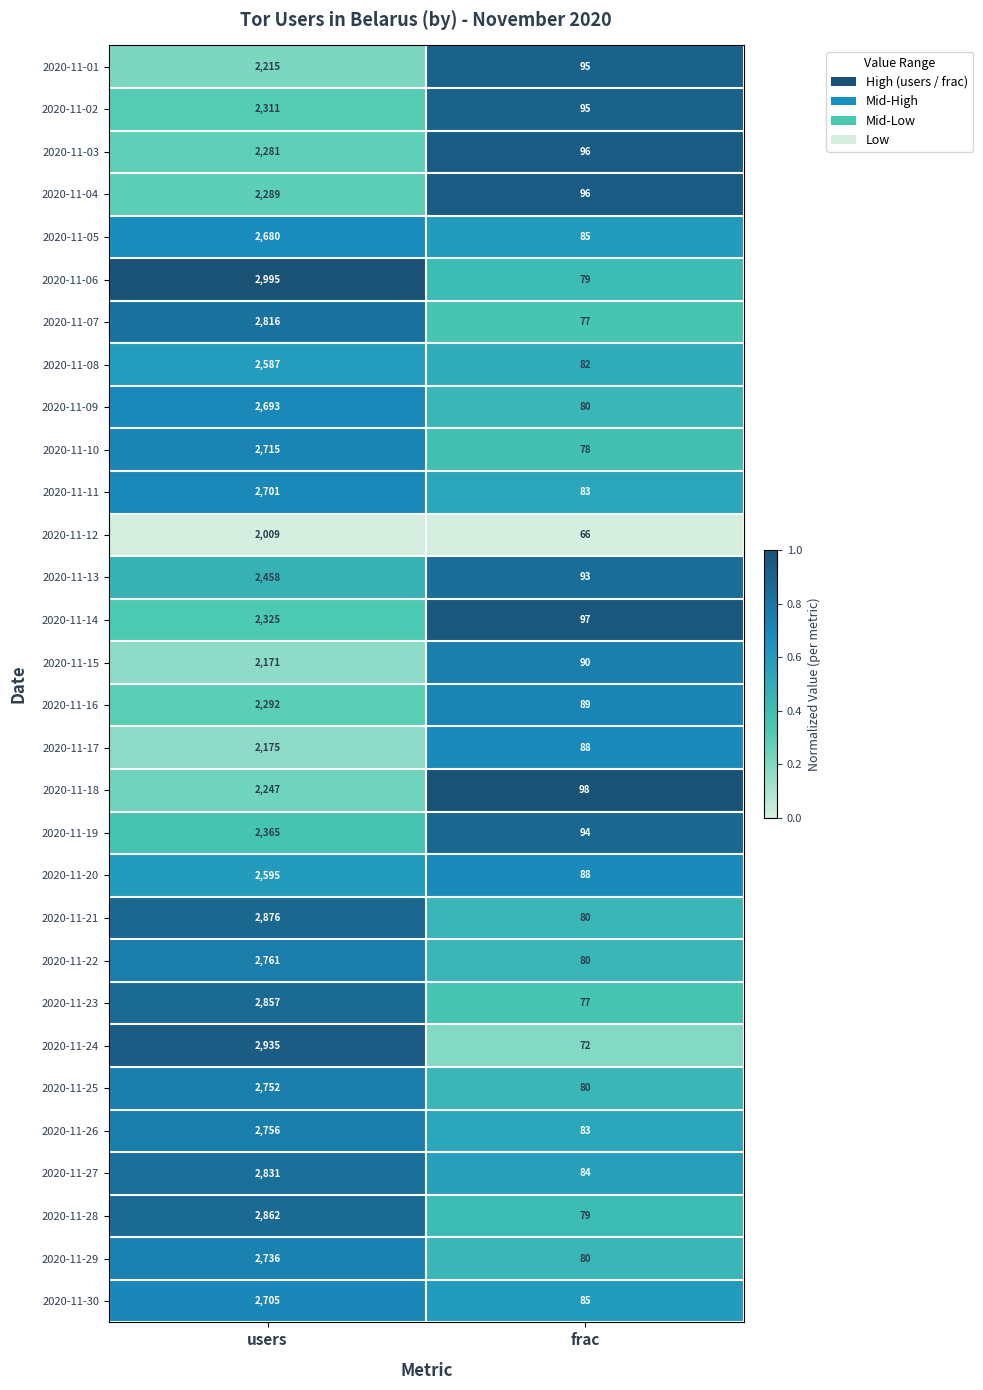

At which category is the sum across all series the highest?

users